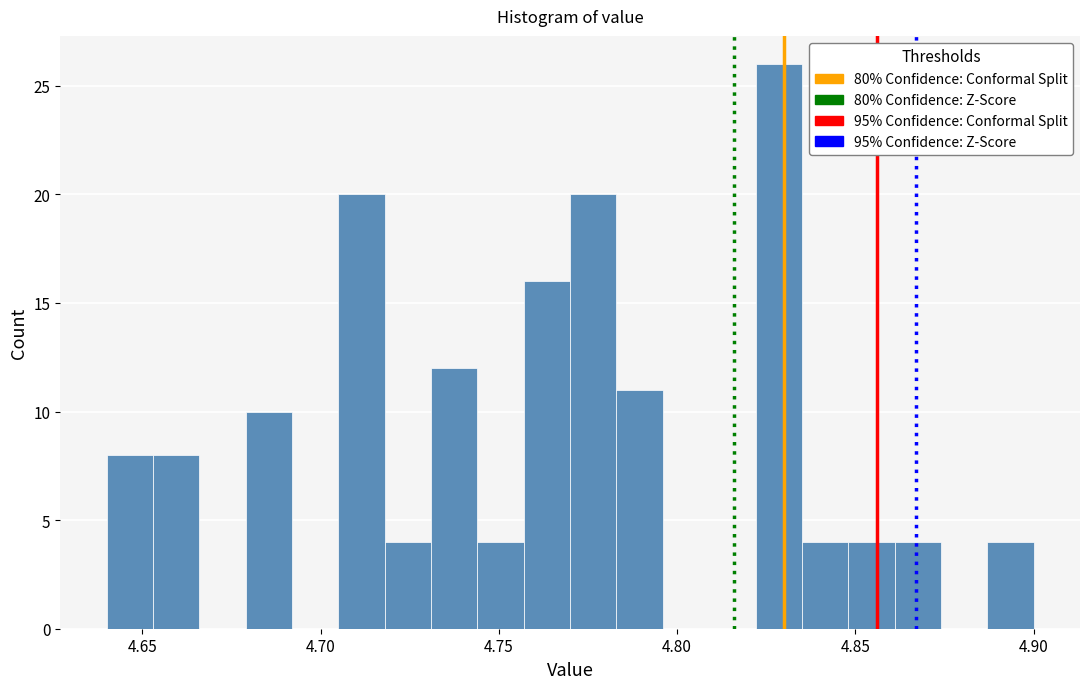

Read against the x-axis, roughly where is the centre of the tallest bar?

4.830